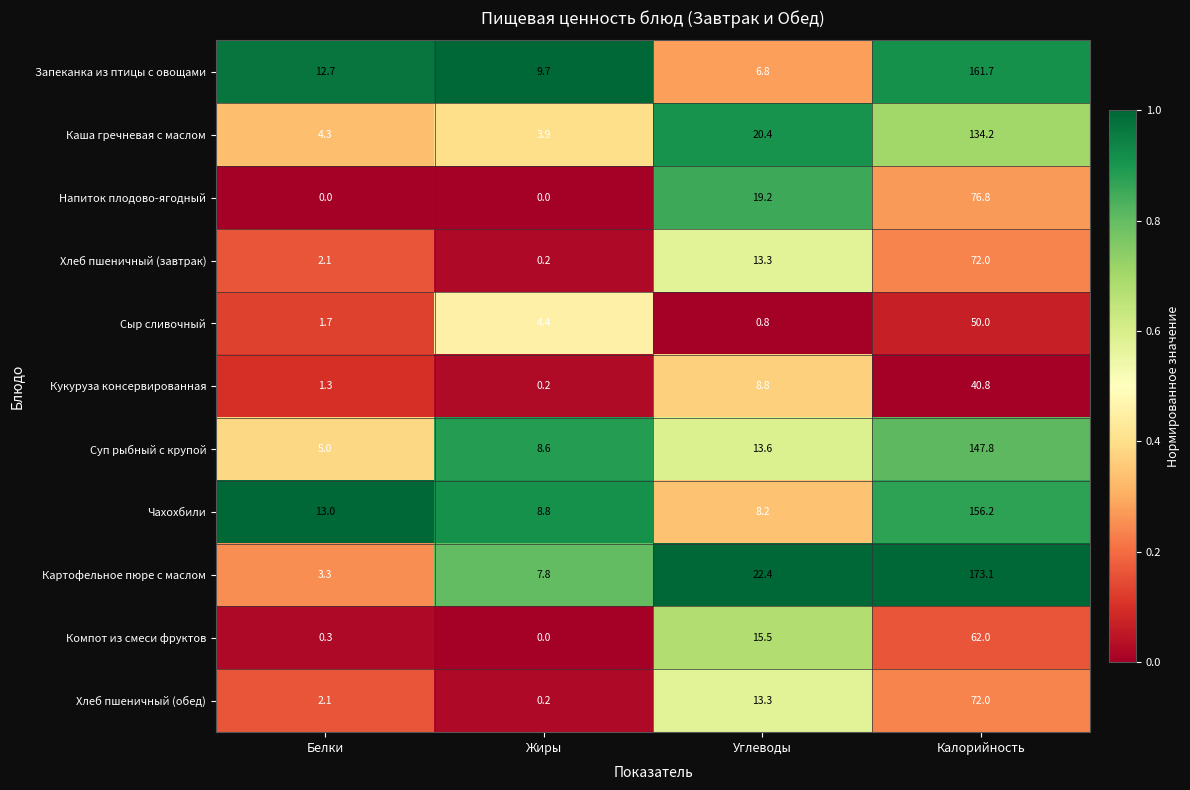

What is the greatest value displayed?

173.1